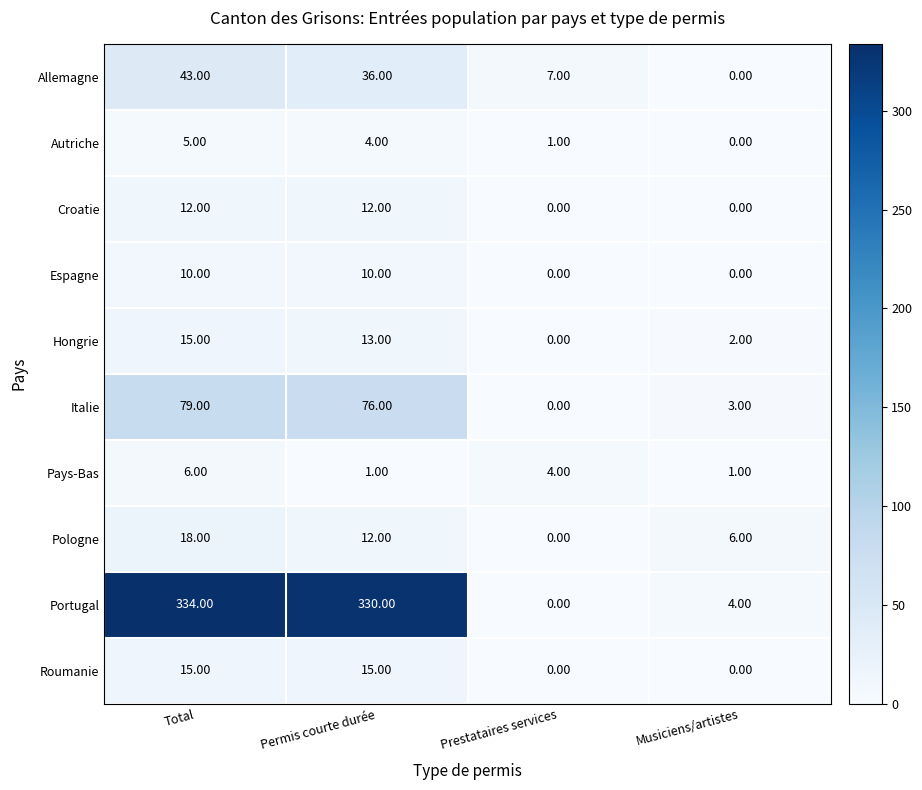

Count the number of data series in this chart.

10